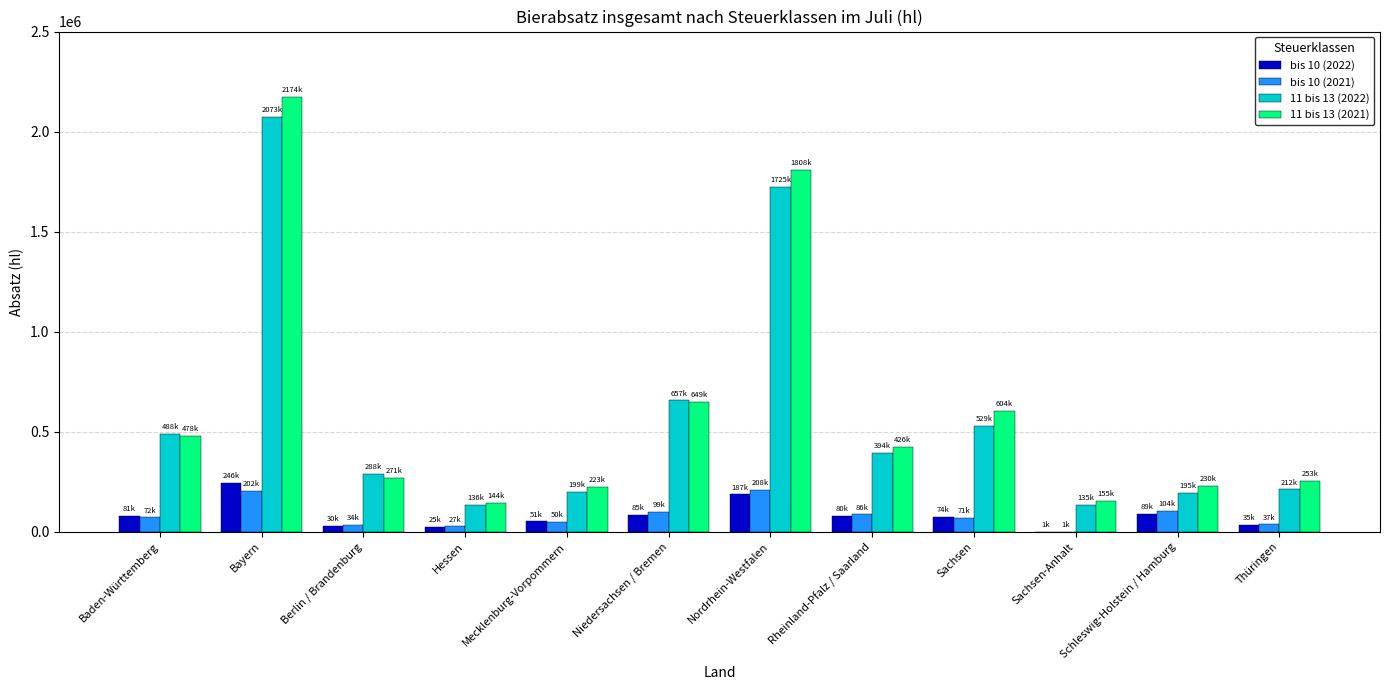

Is the value of 11 bis 13 (2021) at Thüringen greater than the value of 11 bis 13 (2022) at Baden-Württemberg?

No